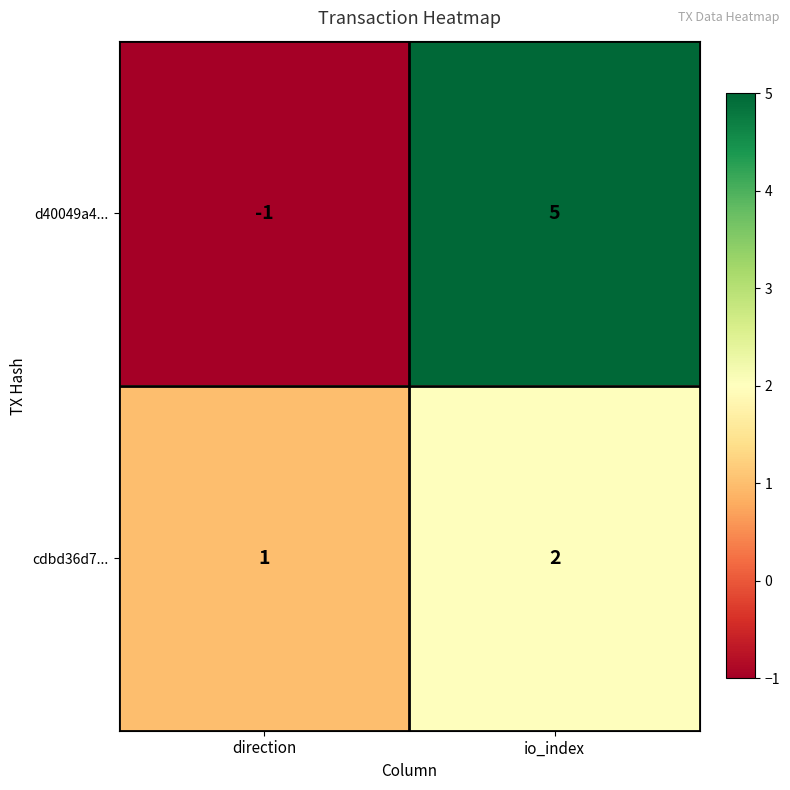

What is the sum of the cdbd36d7... values at io_index and direction?

3